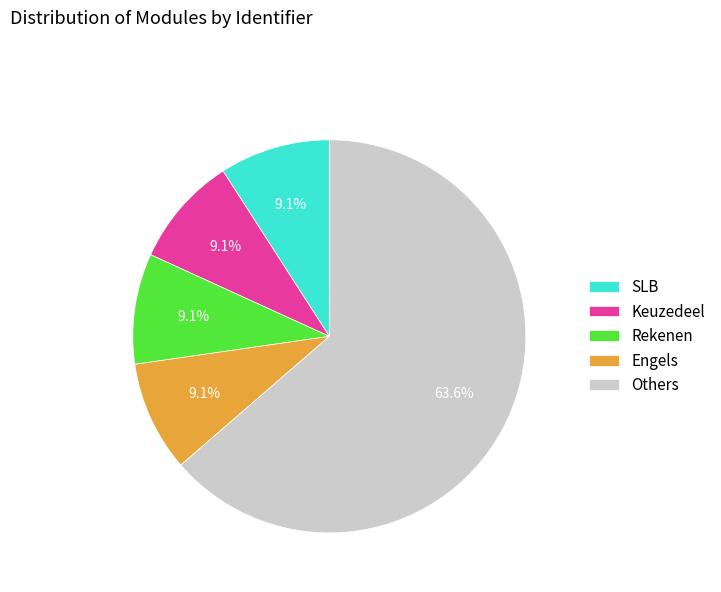

How many slices are in this pie chart?

5